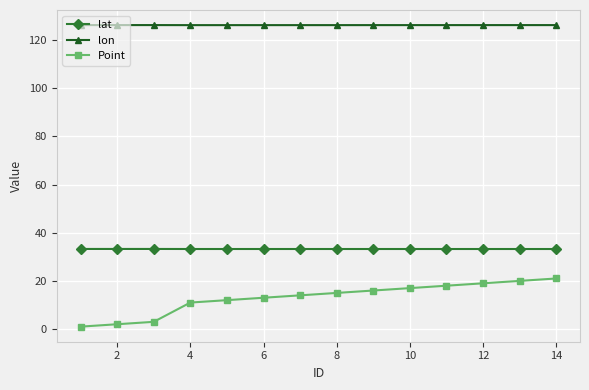

Rank the series by their average value, from highest to lowest.

lon, lat, Point